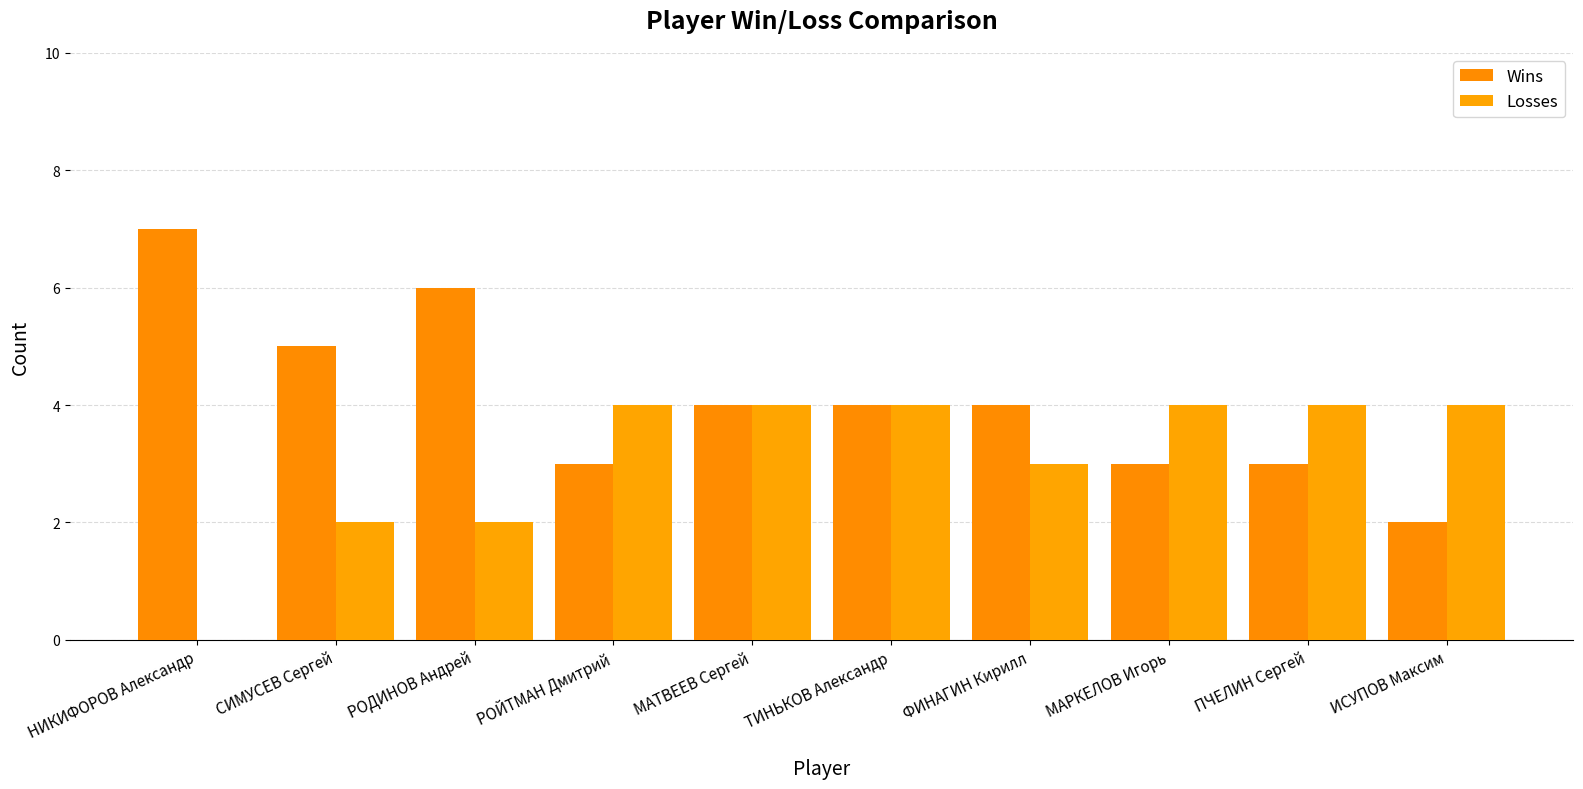

How many positive values does the Losses series have?

9